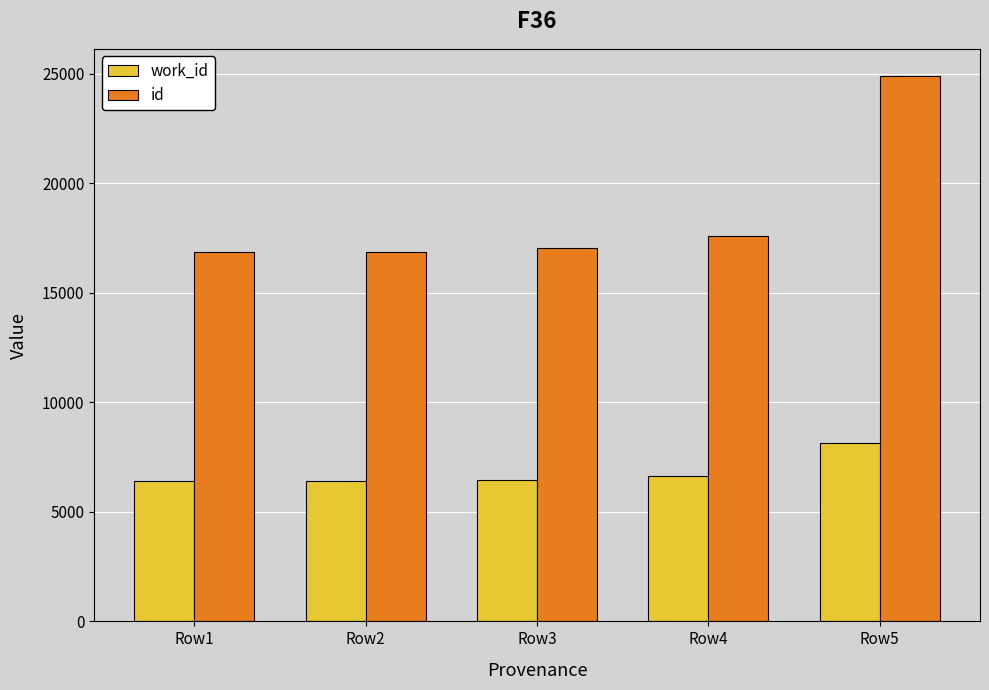

At which label is work_id closest to 7268?

Row4